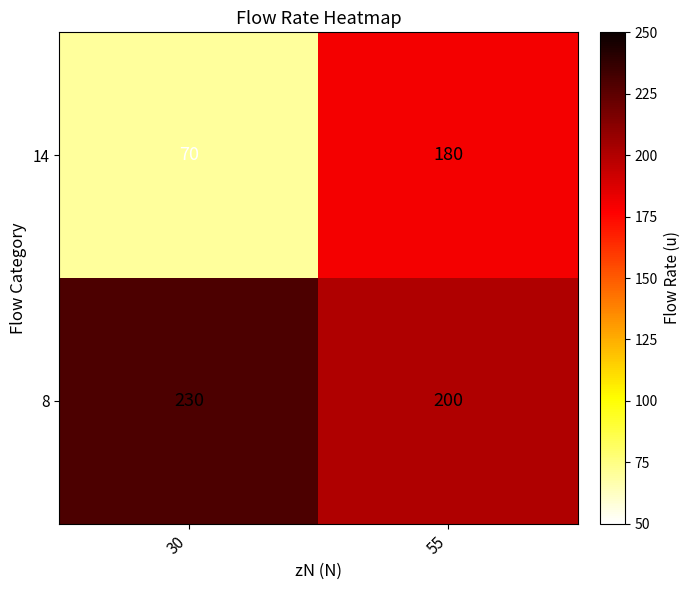

Which series has the largest range (max minus min)?

14